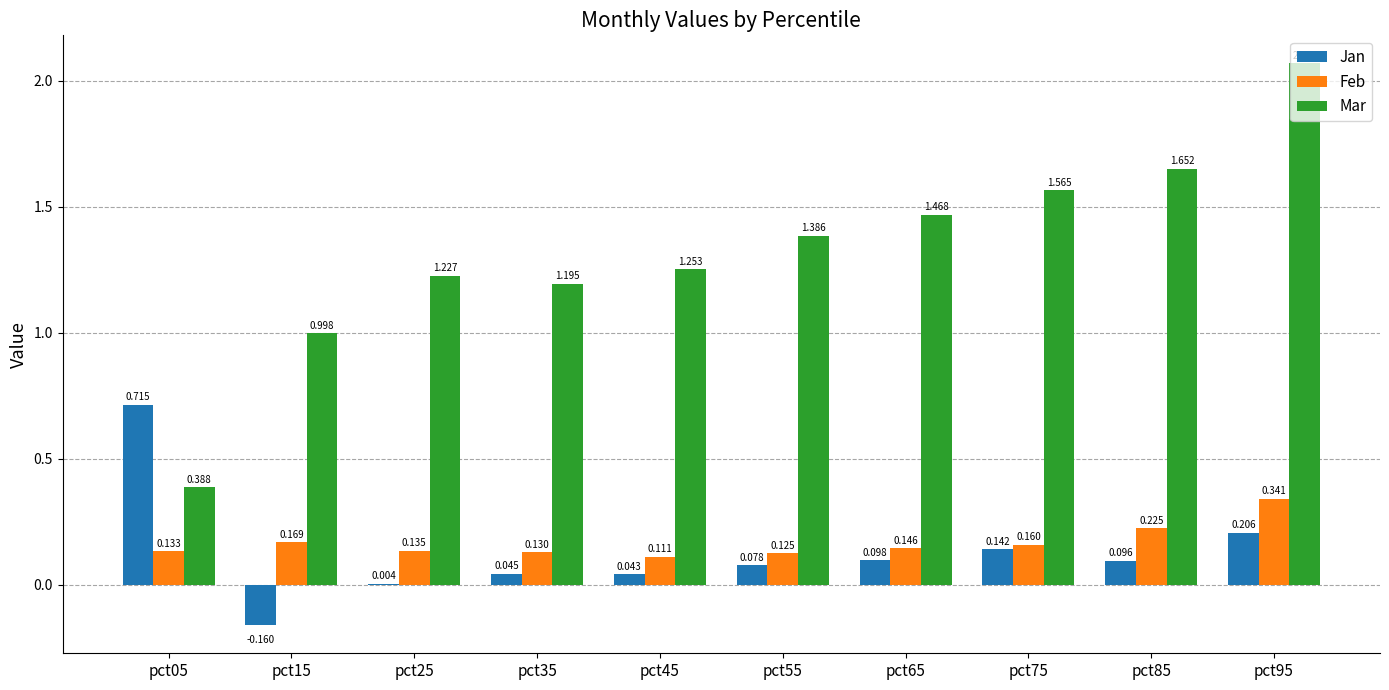

Is the value of Feb at pct95 greater than the value of Jan at pct45?

Yes